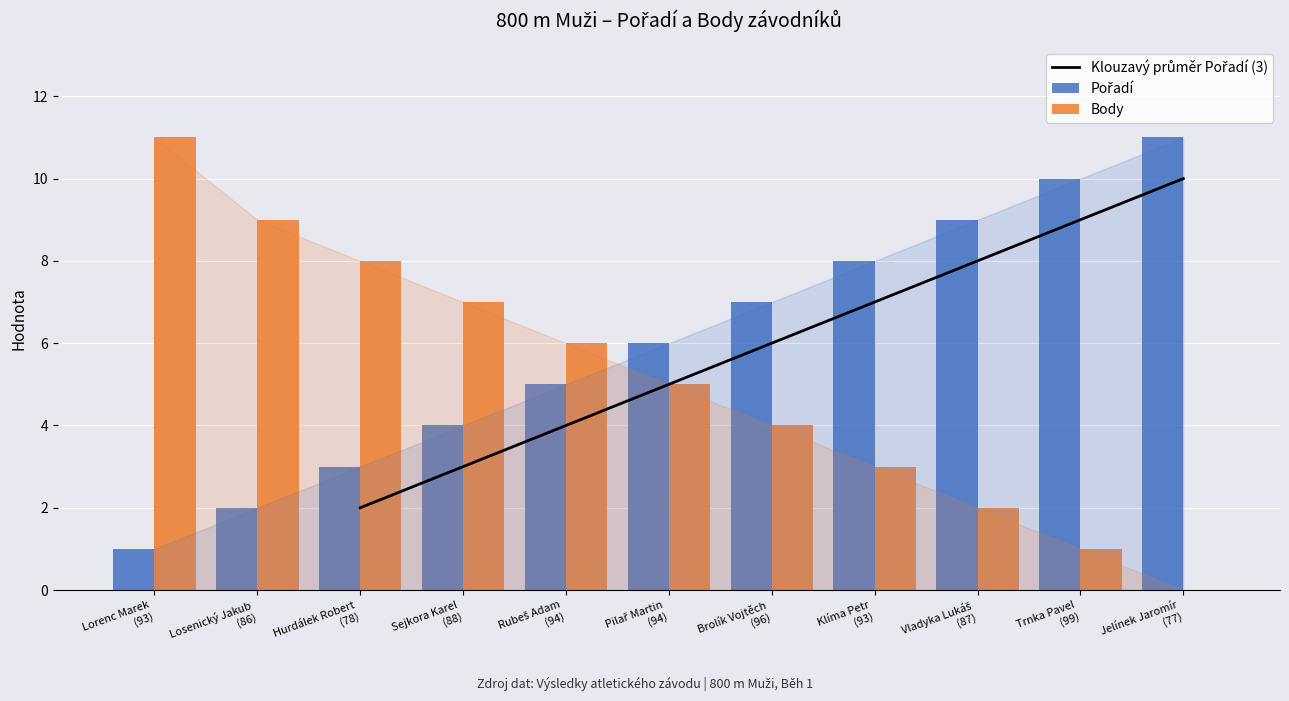

What value does the Pořadí series have at Klíma Petr
(93)?

8.0